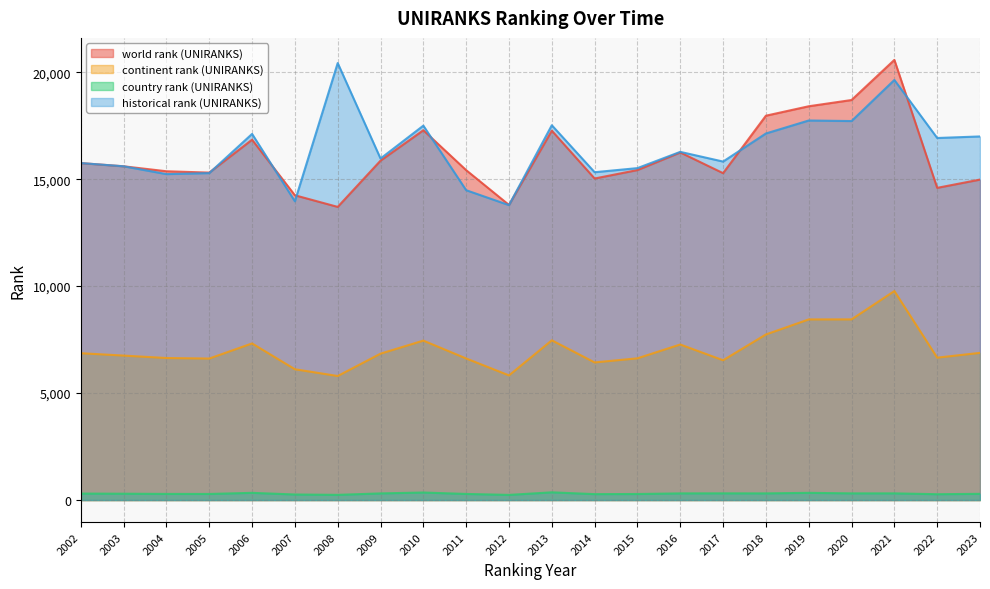

Reading left to right, extract all data points from this chart.

world rank (UNIRANKS): 2002=15751.0	2003=15601.0	2004=15369.0	2005=15306.0	2006=16844.0	2007=14247.0	2008=13703.0	2009=15865.0	2010=17286.0	2011=15420.0	2012=13795.0	2013=17266.0	2014=15030.0	2015=15425.0	2016=16248.0	2017=15280.0	2018=17966.0	2019=18407.0	2020=18699.0	2021=20574.0	2022=14593.0	2023=14980.0
continent rank (UNIRANKS): 2002=6864.0	2003=6753.0	2004=6639.0	2005=6614.0	2006=7321.0	2007=6114.0	2008=5798.0	2009=6843.0	2010=7453.0	2011=6618.0	2012=5827.0	2013=7467.0	2014=6433.0	2015=6625.0	2016=7271.0	2017=6534.0	2018=7740.0	2019=8443.0	2020=8445.0	2021=9769.0	2022=6656.0	2023=6880.0
country rank (UNIRANKS): 2002=303.0	2003=297.0	2004=287.0	2005=285.0	2006=337.0	2007=260.0	2008=243.0	2009=311.0	2010=352.0	2011=286.0	2012=241.0	2013=361.0	2014=277.0	2015=283.0	2016=312.0	2017=314.0	2018=312.0	2019=337.0	2020=313.0	2021=313.0	2022=273.0	2023=291.0
historical rank (UNIRANKS): 2002=15751.0	2003=15601.0	2004=15235.5	2005=15281.5	2006=17114.0	2007=13964.5	2008=20427.0	2009=15963.5	2010=17501.0	2011=14483.5	2012=13785.5	2013=17519.5	2014=15324.5	2015=15515.5	2016=16275.0	2017=15822.0	2018=17134.5	2019=17741.5	2020=17715.5	2021=19636.0	2022=16923.5	2023=16996.0